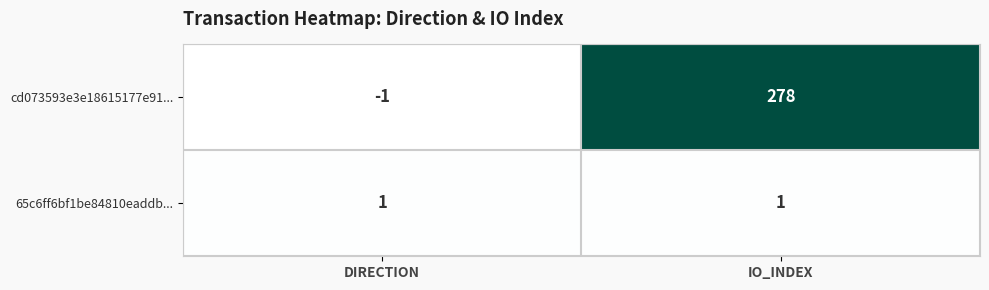

The value of 65c6ff6bf1be84810eaddb... at DIRECTION is 1. True or false?

True